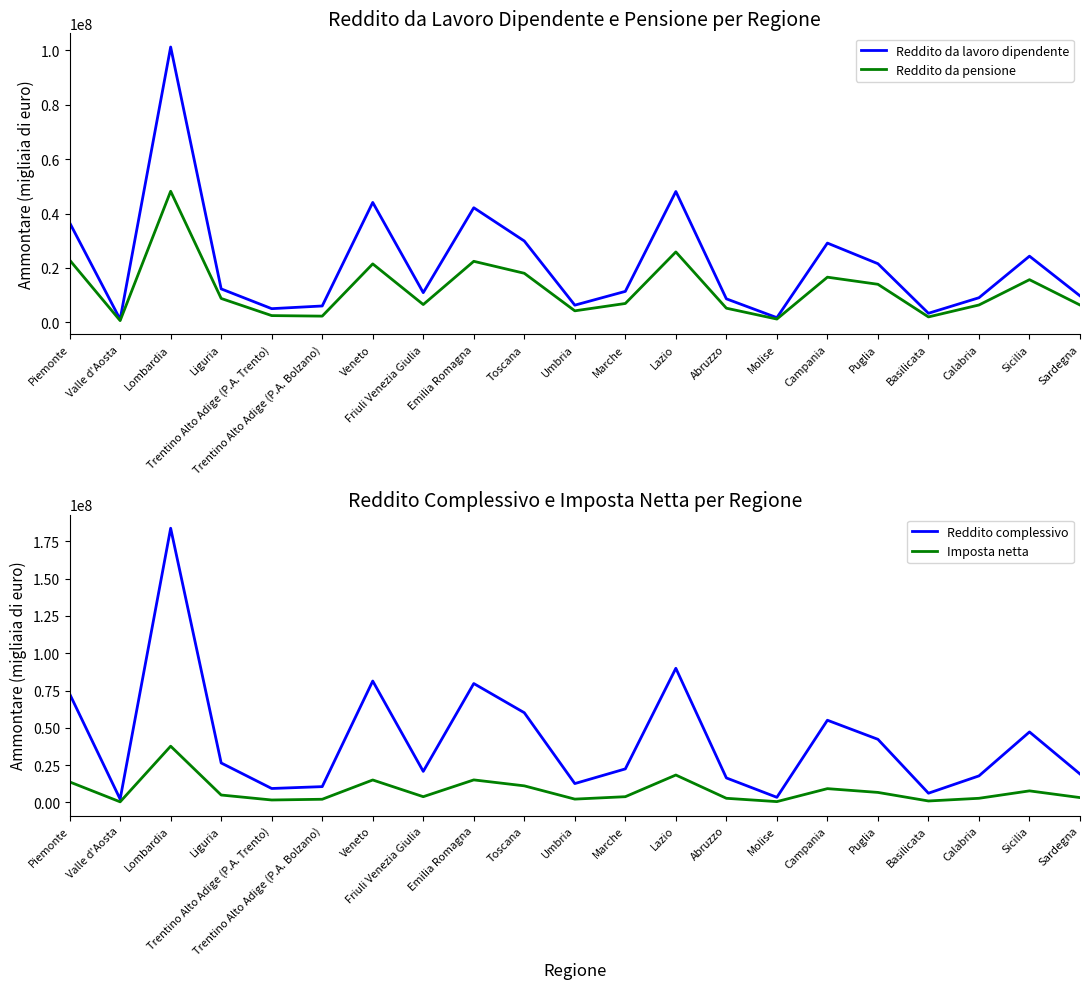

Does the chart have visible grid lines?

No